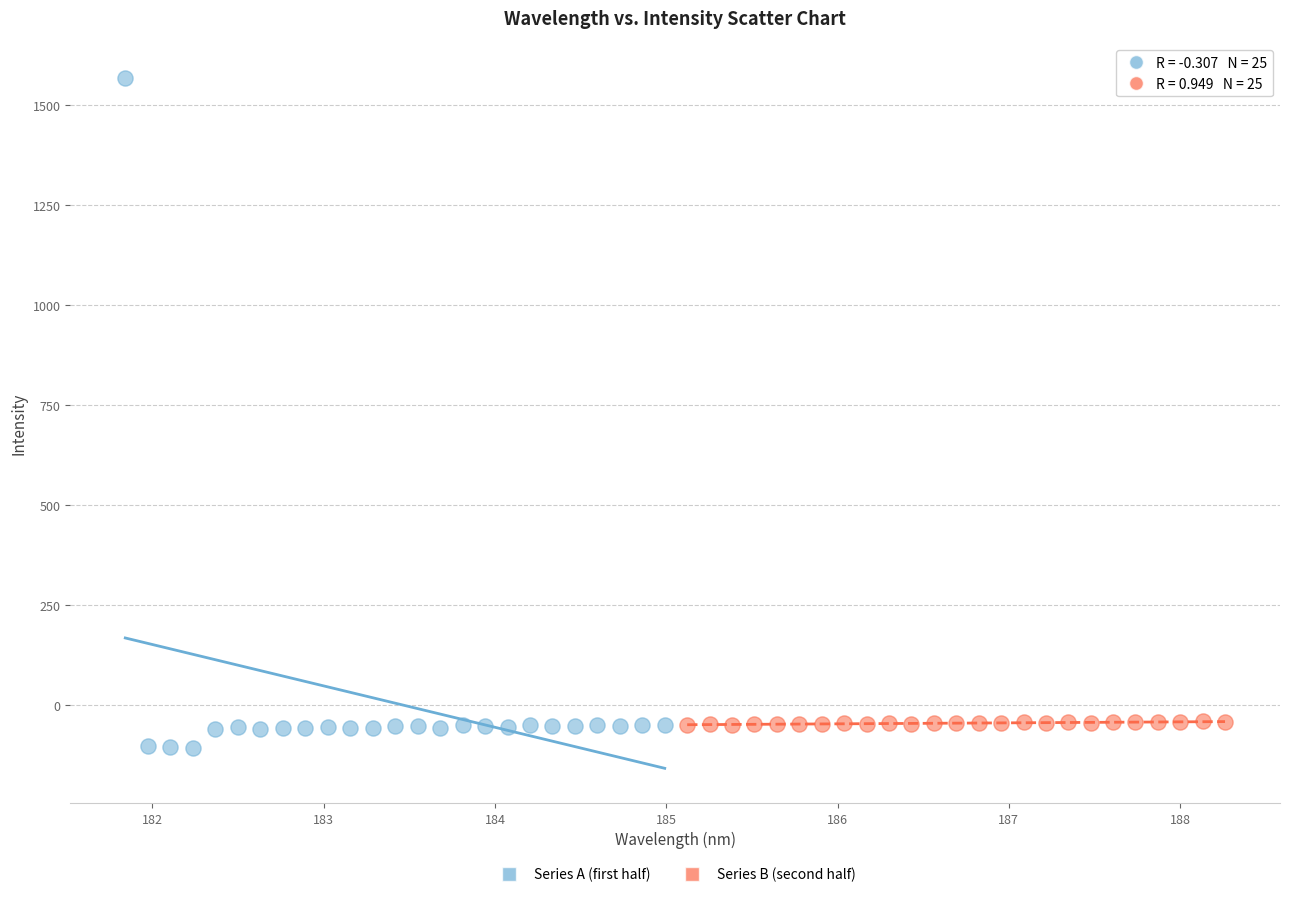

Which series has the largest Y range (max minus min)?

Series A (first half)